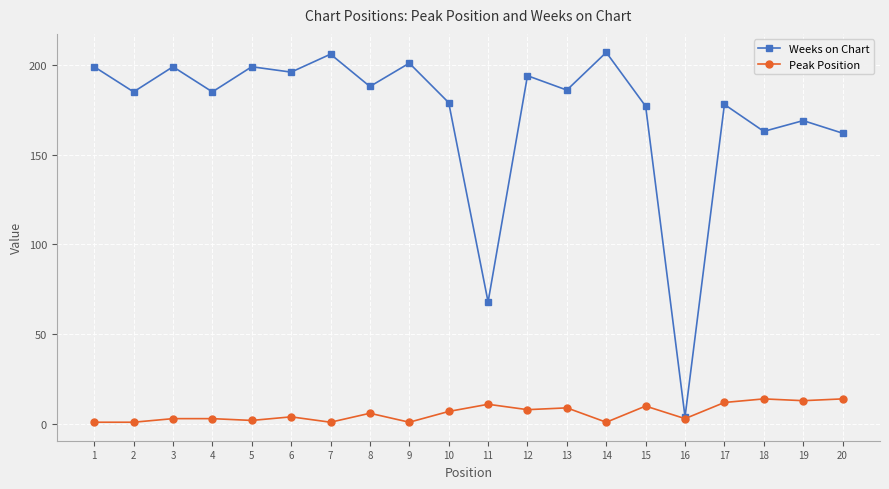

Rank the series by their average value, from lowest to highest.

Peak Position, Weeks on Chart